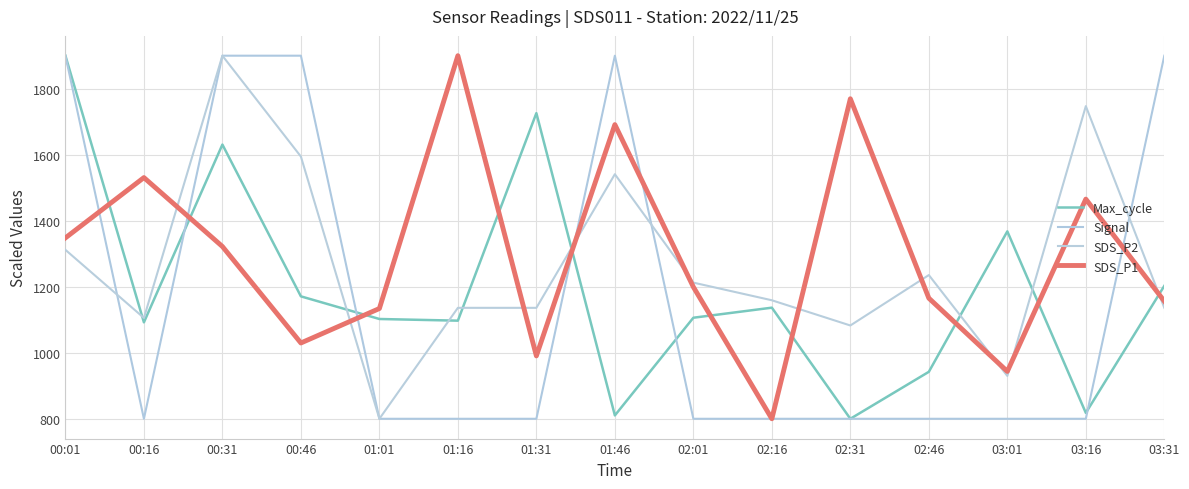

True or false: Signal has a value of 1900.0 at 00:31.

True